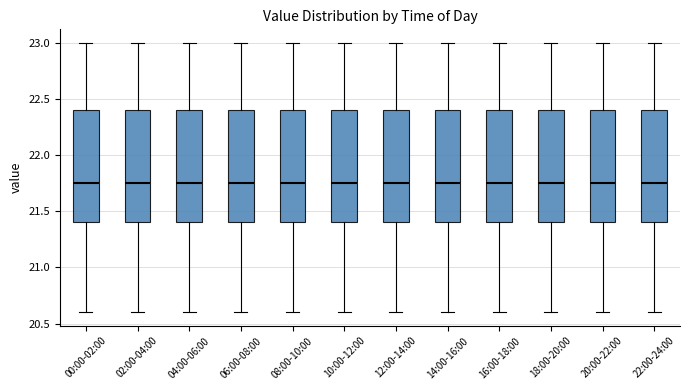

Reading left to right, transcribe this box plot: for each box, give where its median line is, the range the box spans, and where its two whiskers end, as read against the y-axis. The values are not printed on the chart, so give them approximately, as read against the axis.

00:00-02:00: median 21.75, box 21.40 to 22.40, whiskers 20.60 to 23.00
02:00-04:00: median 21.75, box 21.40 to 22.40, whiskers 20.60 to 23.00
04:00-06:00: median 21.75, box 21.40 to 22.40, whiskers 20.60 to 23.00
06:00-08:00: median 21.75, box 21.40 to 22.40, whiskers 20.60 to 23.00
08:00-10:00: median 21.75, box 21.40 to 22.40, whiskers 20.60 to 23.00
10:00-12:00: median 21.75, box 21.40 to 22.40, whiskers 20.60 to 23.00
12:00-14:00: median 21.75, box 21.40 to 22.40, whiskers 20.60 to 23.00
14:00-16:00: median 21.75, box 21.40 to 22.40, whiskers 20.60 to 23.00
16:00-18:00: median 21.75, box 21.40 to 22.40, whiskers 20.60 to 23.00
18:00-20:00: median 21.75, box 21.40 to 22.40, whiskers 20.60 to 23.00
20:00-22:00: median 21.75, box 21.40 to 22.40, whiskers 20.60 to 23.00
22:00-24:00: median 21.75, box 21.40 to 22.40, whiskers 20.60 to 23.00